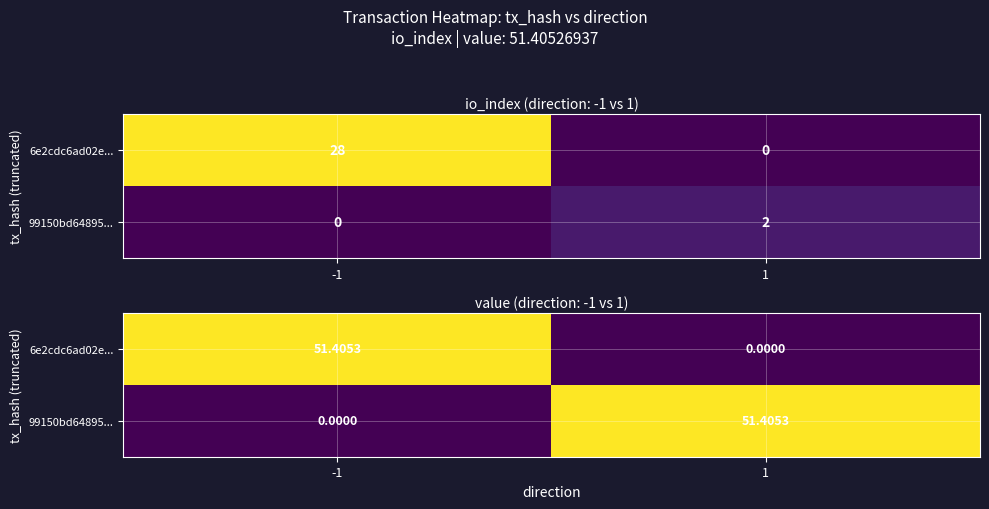

At which label is 6e2cdc6ad02e... closest to 25?

1